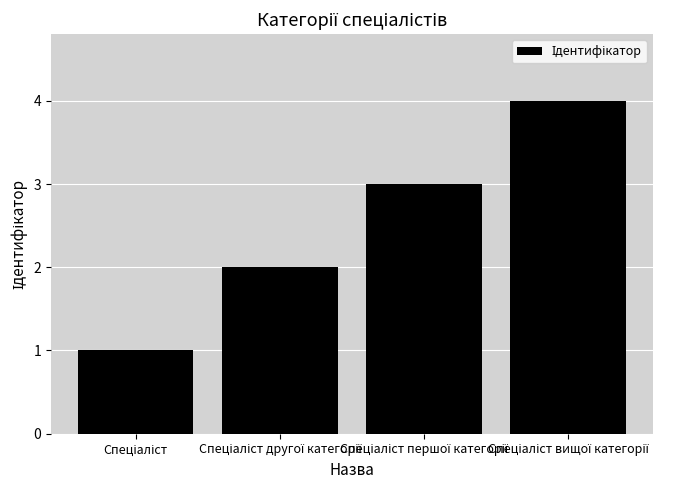

What is the maximum value shown in the chart?

4